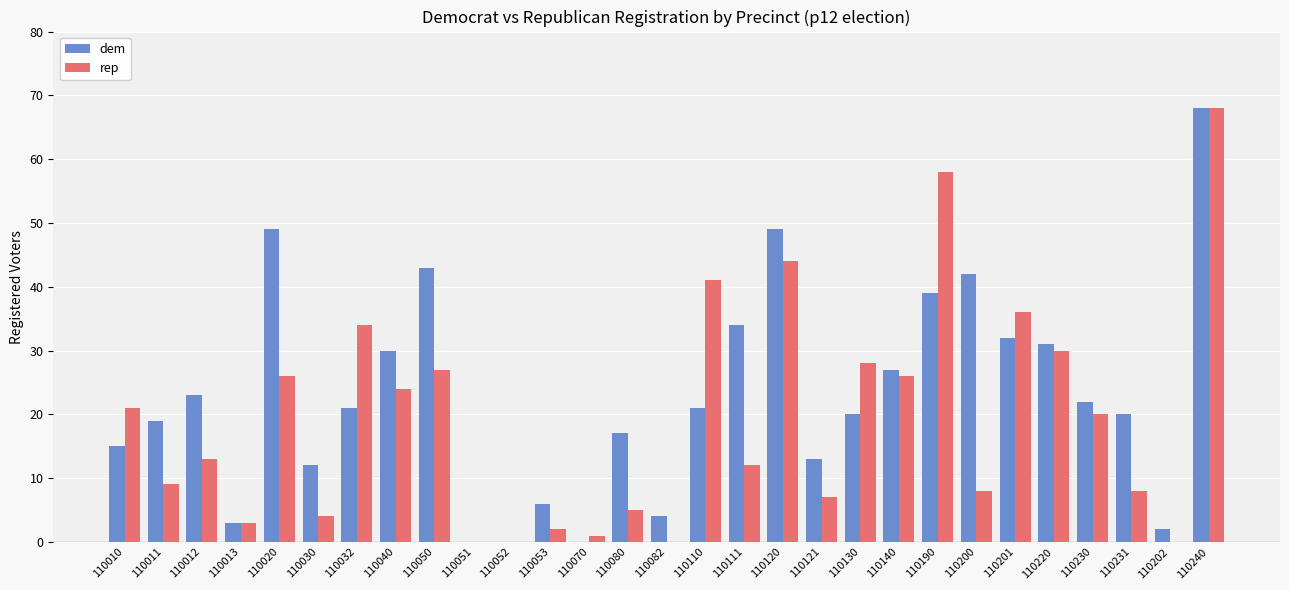

Between 110053 and 110231, which series saw the biggest shift?

dem